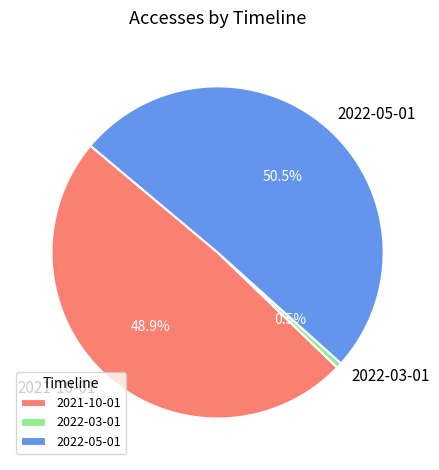

How many slices are in this pie chart?

3